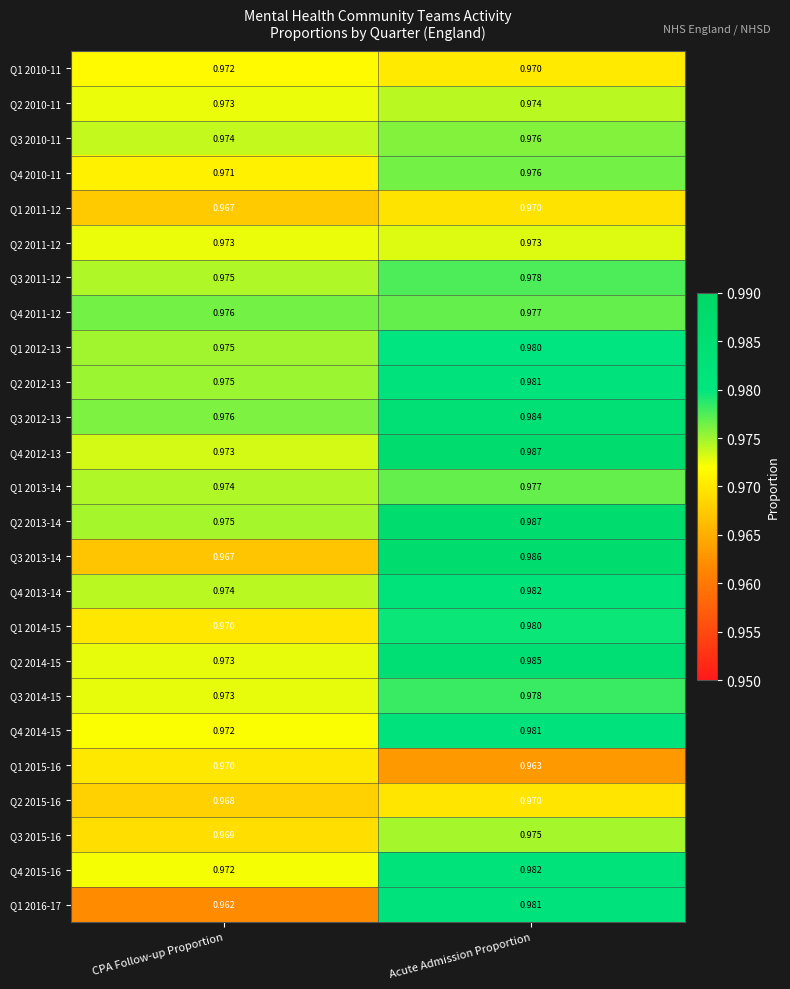

At which category does the chart reach its peak across all series?

Acute Admission Proportion